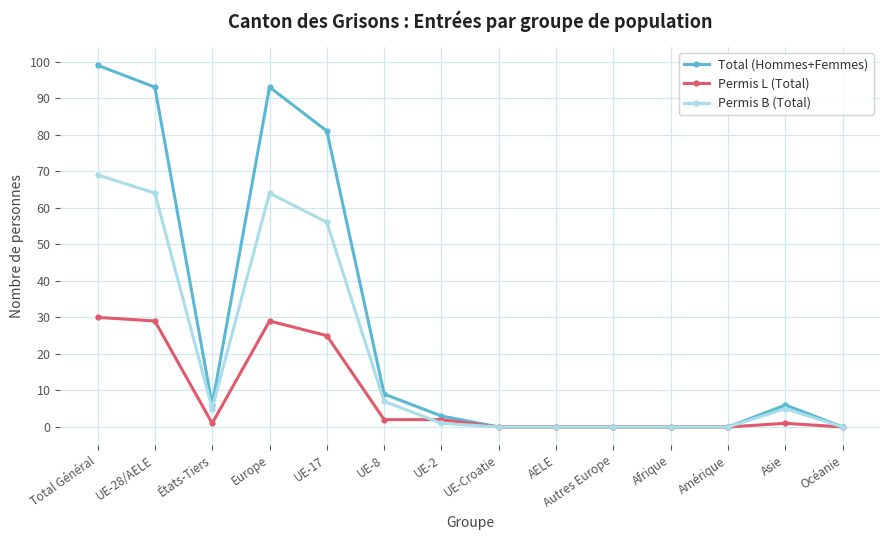

Which series has the widest spread of values?

Total (Hommes+Femmes)